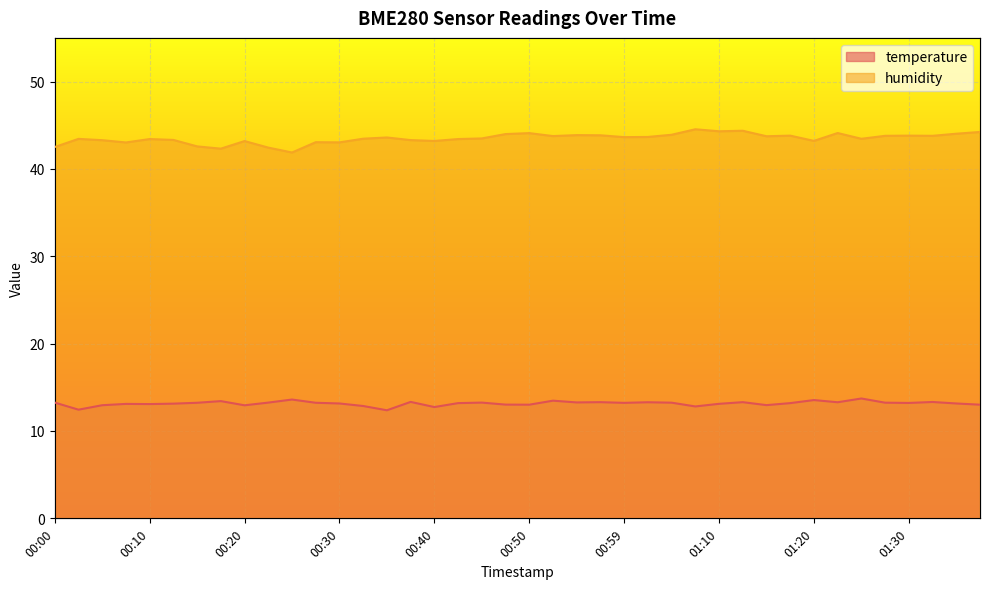

List the series in order of their peak value, lowest first.

temperature, humidity